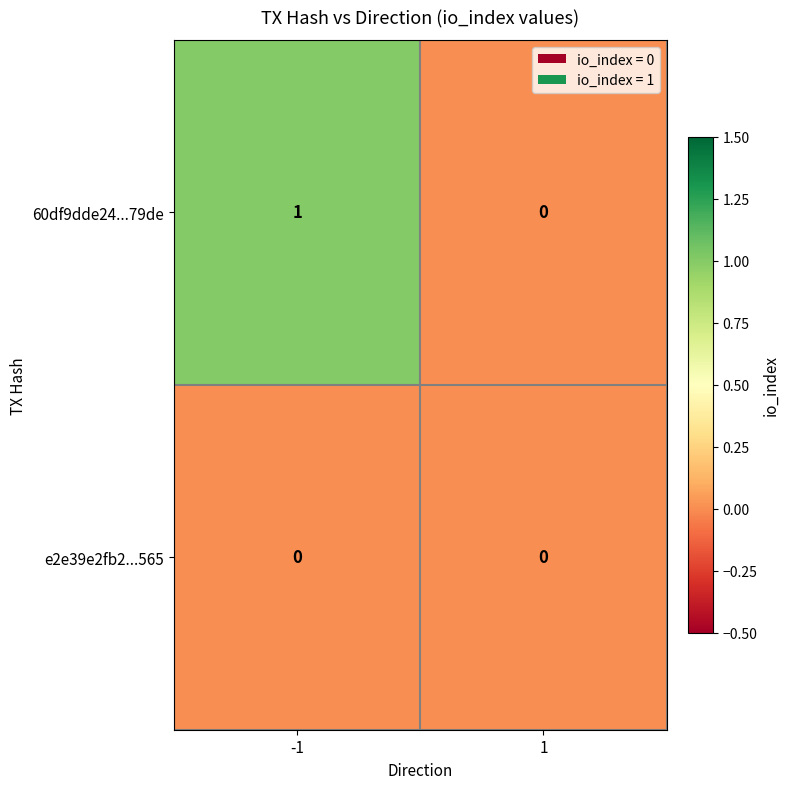

Which series changed the most between -1 and 1?

60df9dde24...79de